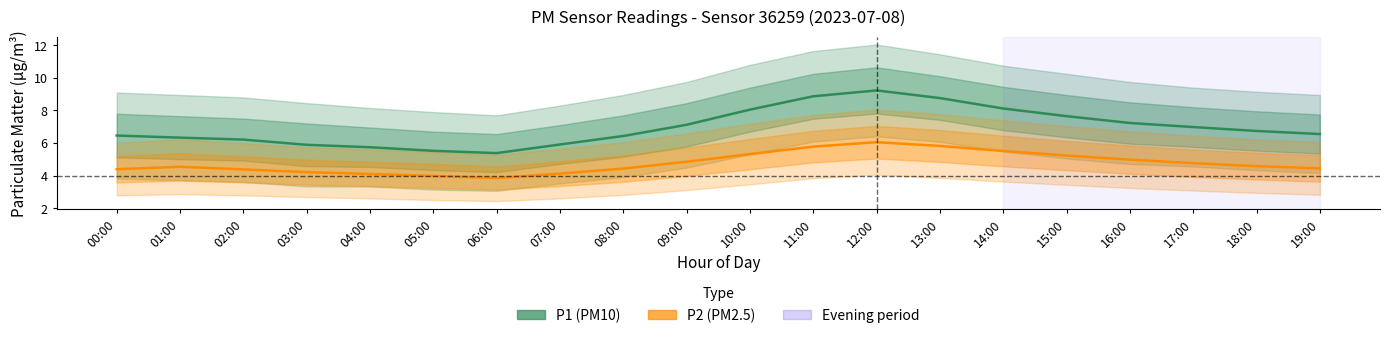

Which series changed the most between 07:00 and 12:00?

P1 (PM10)